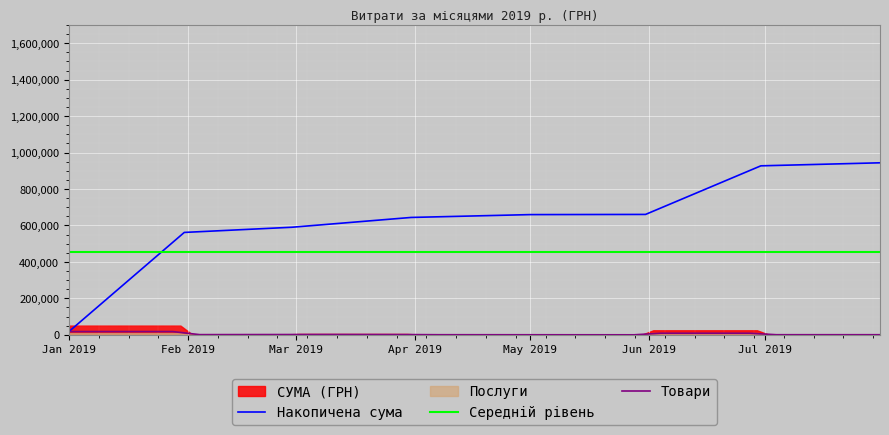

What is the average value?

67461.2